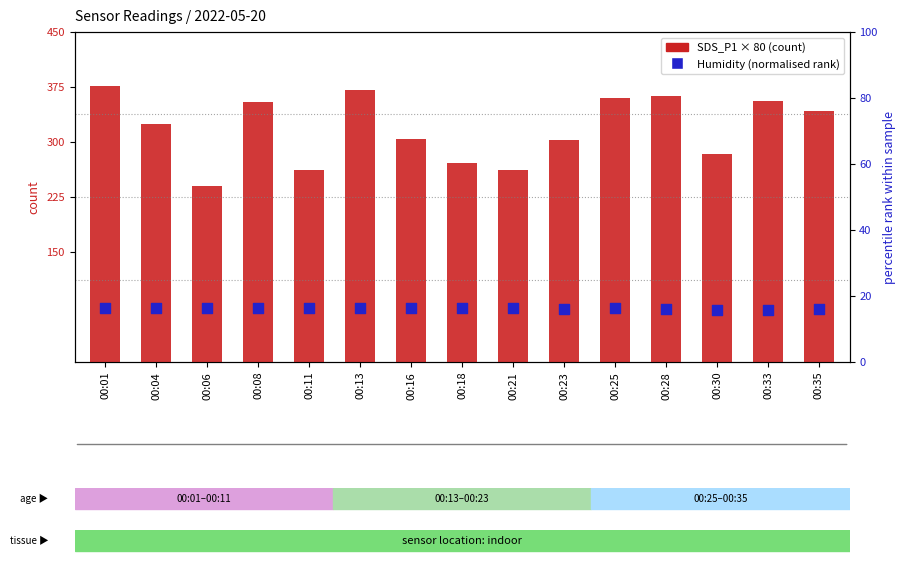

Which series has the largest total across all categories?

SDS_P1 (scaled)